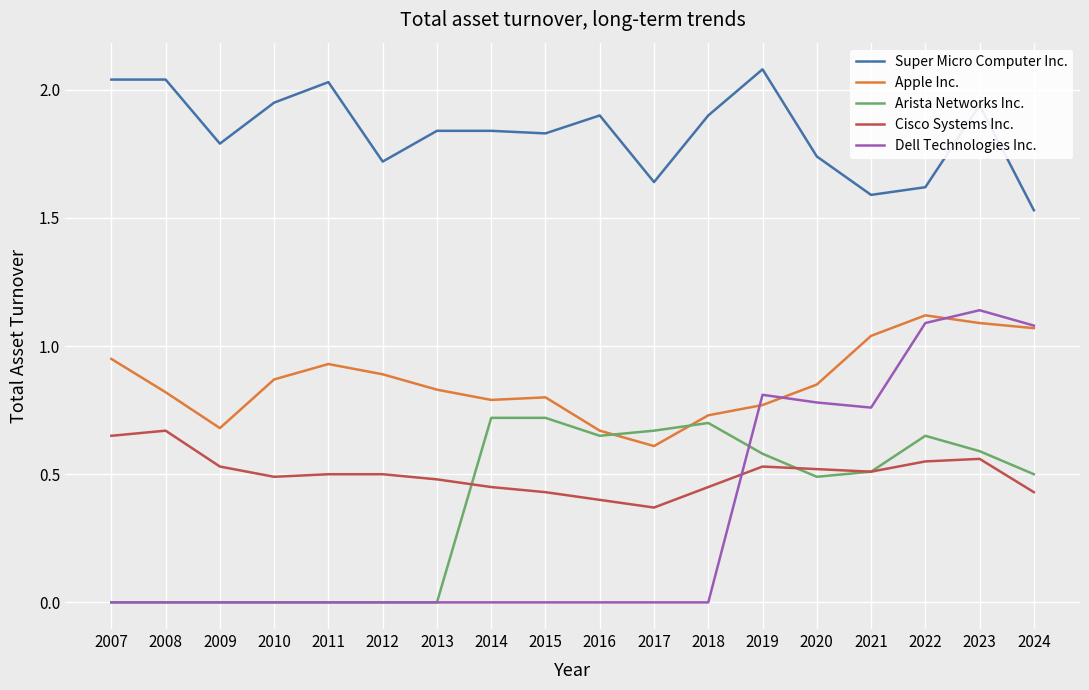

Which series changed the most between 2009 and 2015?

Arista Networks Inc.